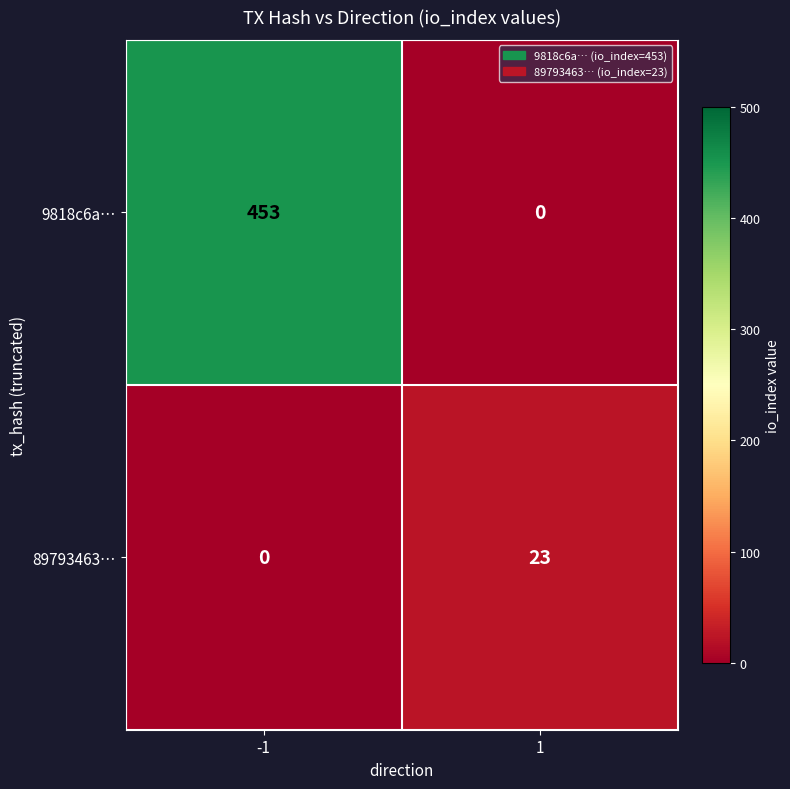

What is the difference between the 9818c6a… values at 1 and -1?

453